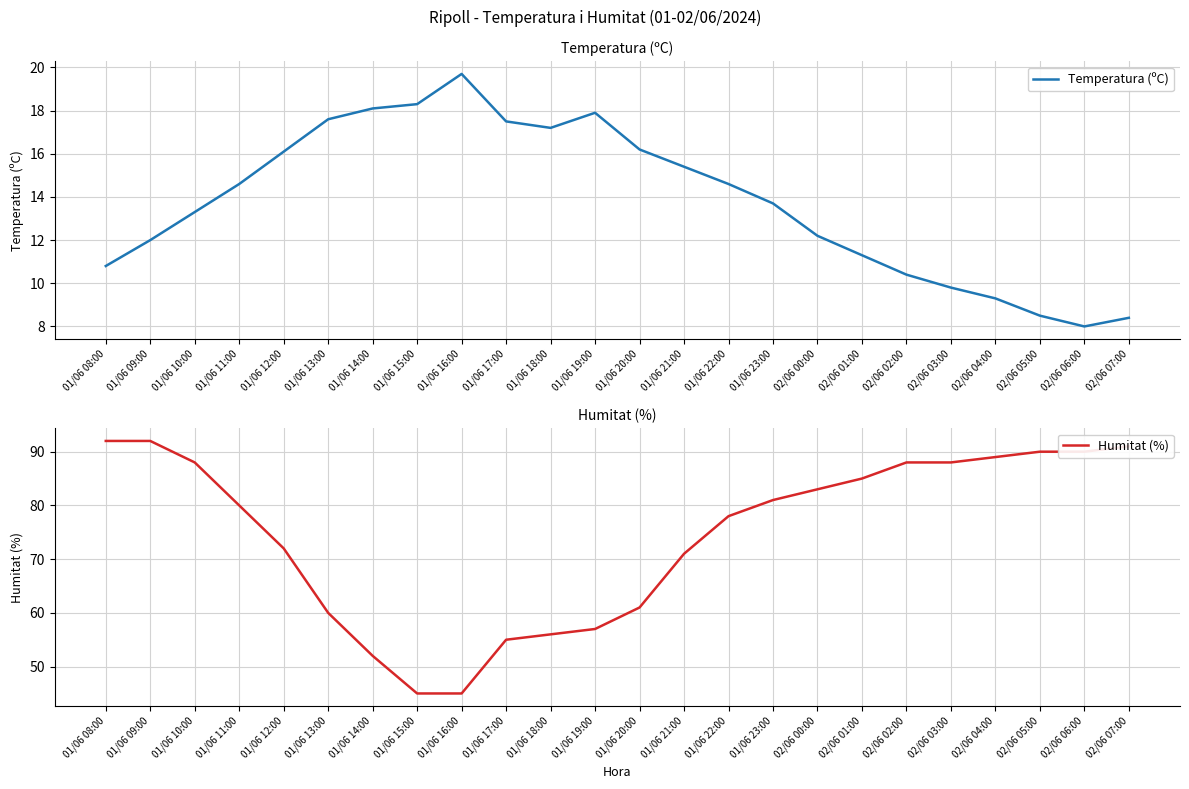

At which category is the sum across all series the highest?

01/06 09:00